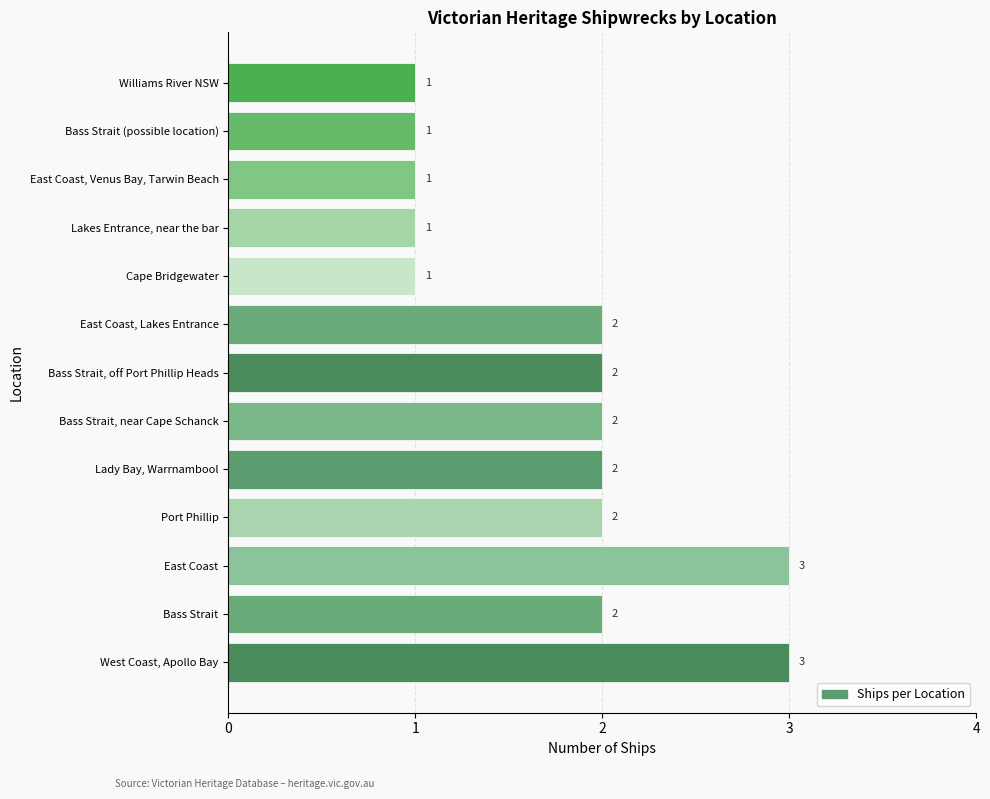

Reading bottom to top, list all the values displayed in this chart.

West Coast, Apollo Bay=3	Bass Strait=2	East Coast=3	Port Phillip=2	Lady Bay, Warrnambool=2	Bass Strait, near Cape Schanck=2	Bass Strait, off Port Phillip Heads=2	East Coast, Lakes Entrance=2	Cape Bridgewater=1	Lakes Entrance, near the bar=1	East Coast, Venus Bay, Tarwin Beach=1	Bass Strait (possible location)=1	Williams River NSW=1